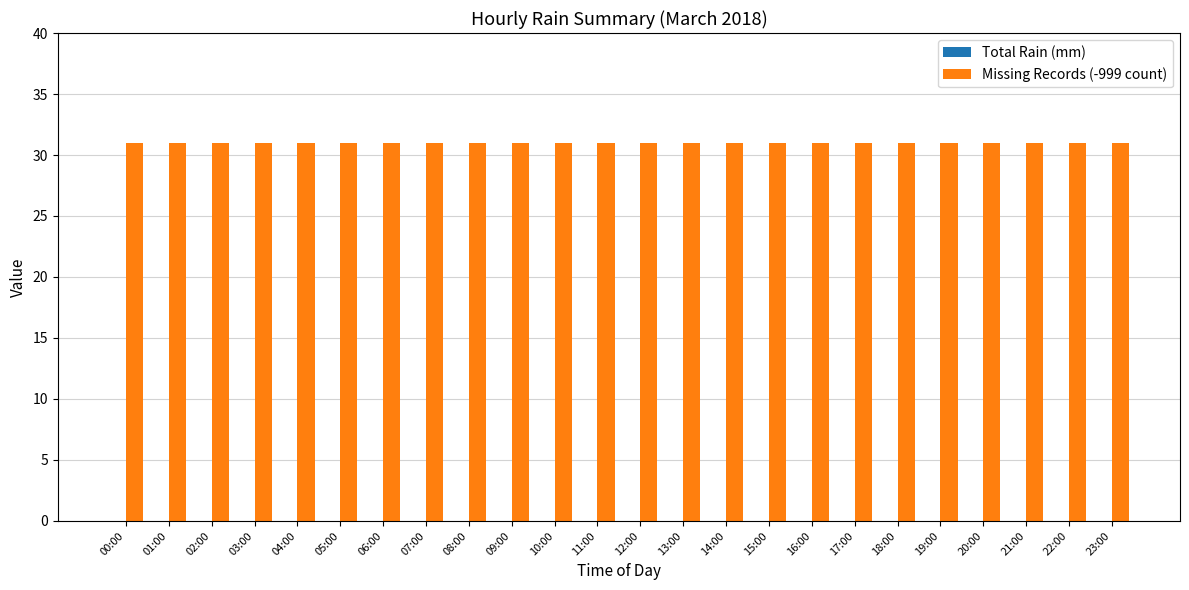

List the series in order of their overall mean, highest first.

Missing Records (-999 count), Total Rain (mm)